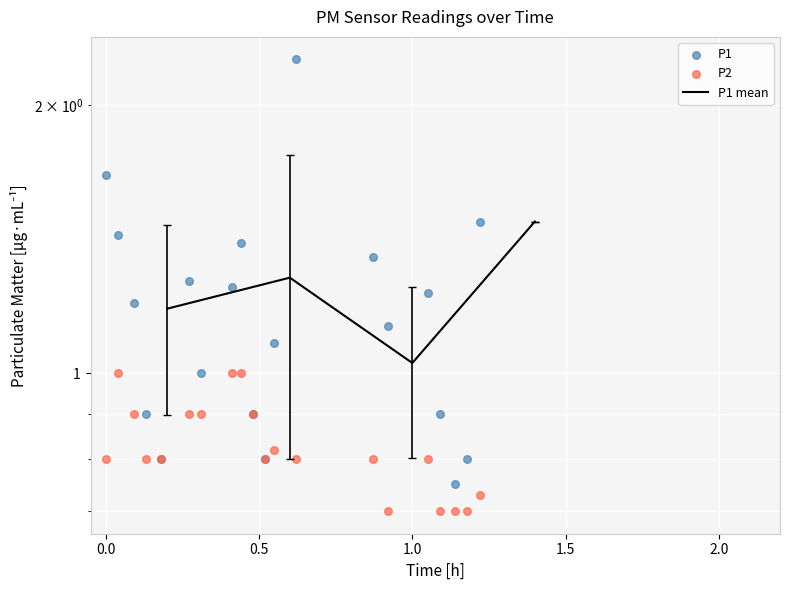

Which series reaches the minimum Y coordinate?

P2